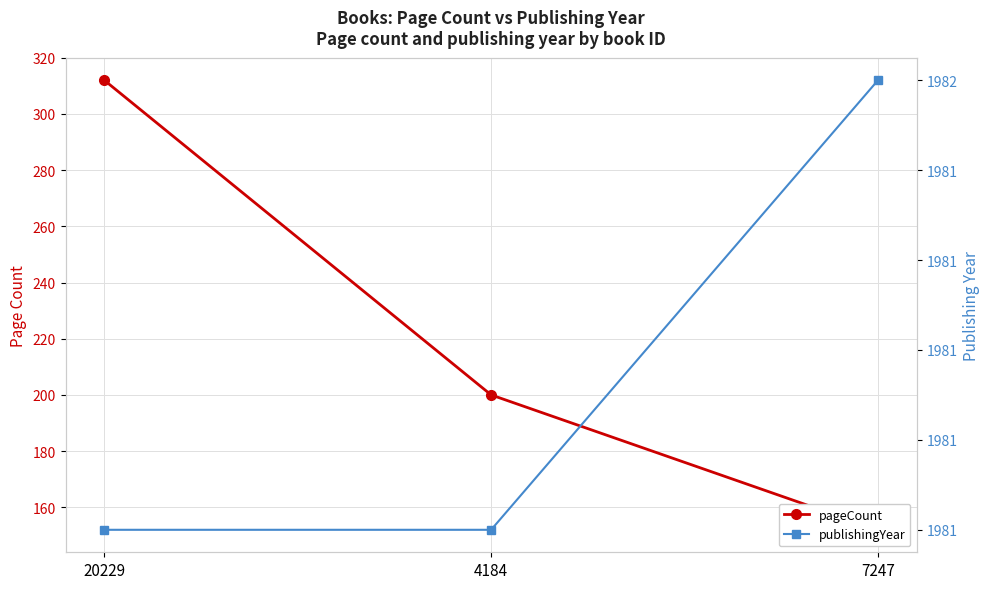

What is the maximum value shown in the chart?

1982